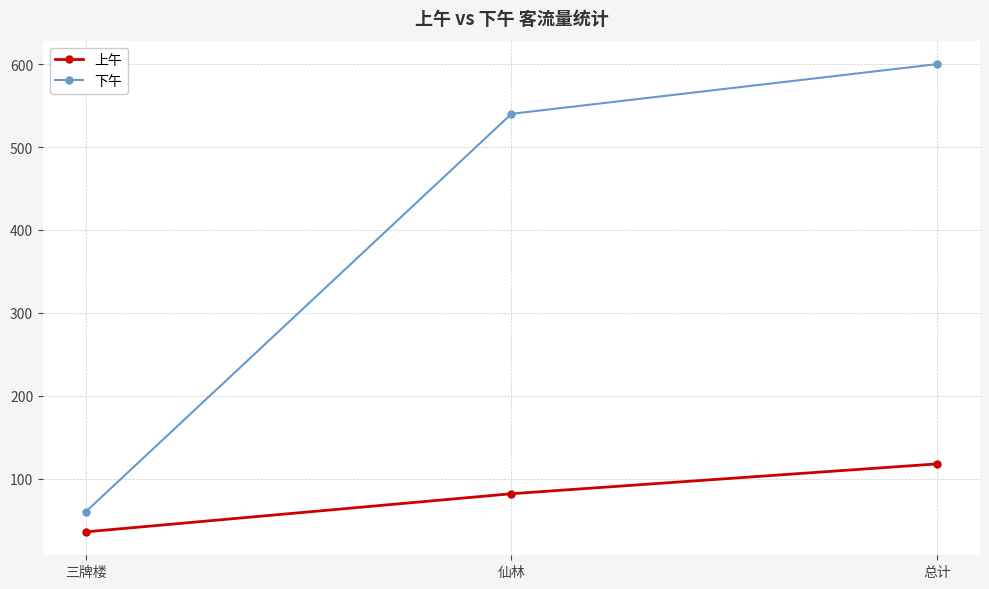

Reading left to right, extract all data points from this chart.

上午: 36	82	118
下午: 60	540	600